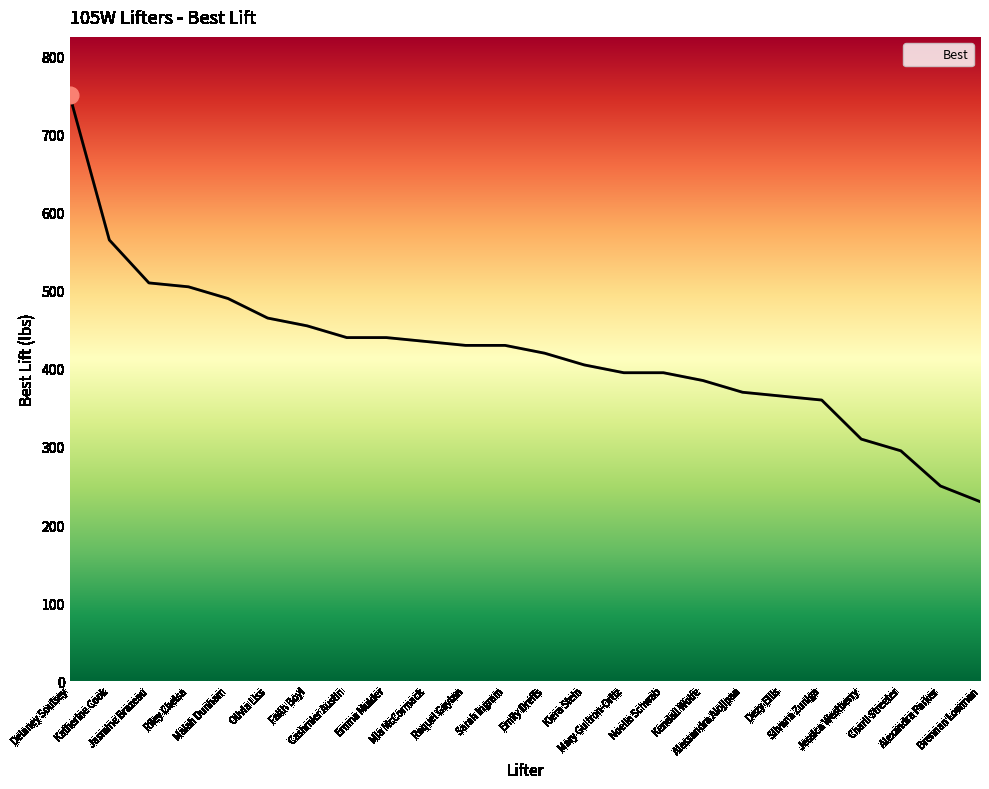

What is the difference between the maximum and second lowest values?

500